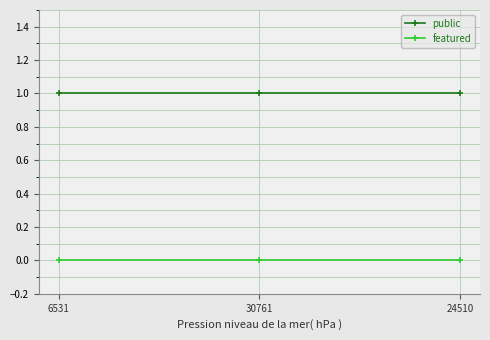

Is the value of public at 24510 greater than the value of featured at 30761?

Yes